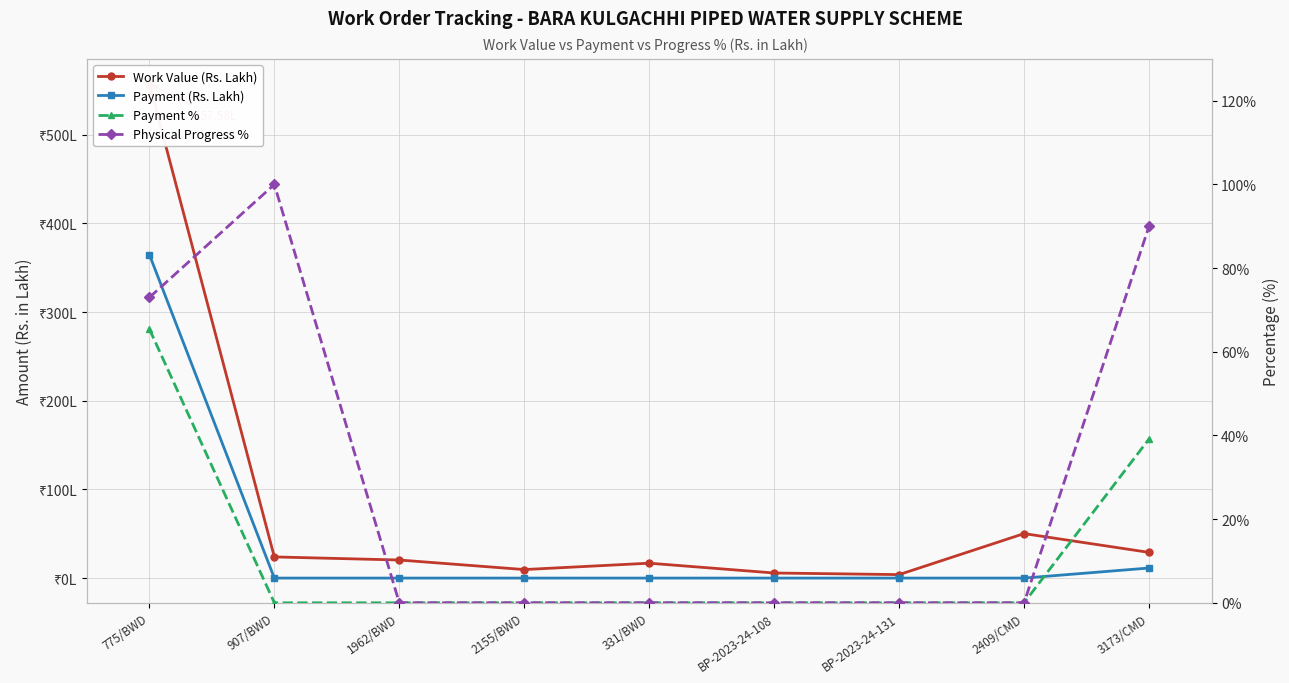

How many values in the Work Value (Rs. Lakh) series are below 20?

4